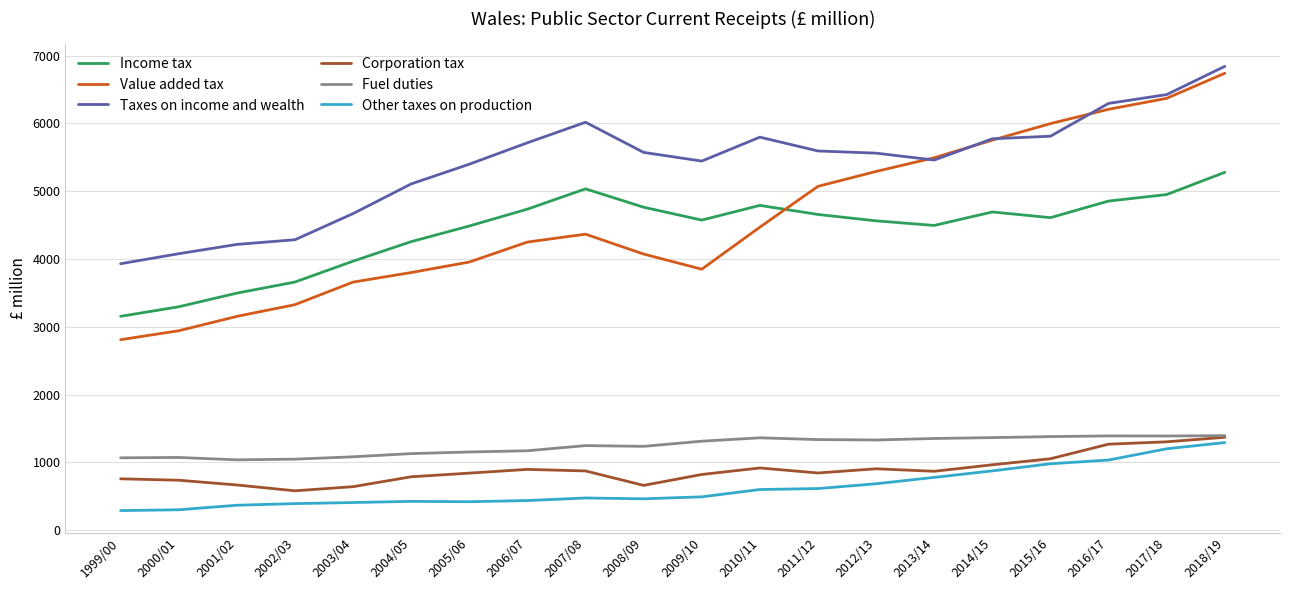

How many values in the Value added tax series are below 4366?

10